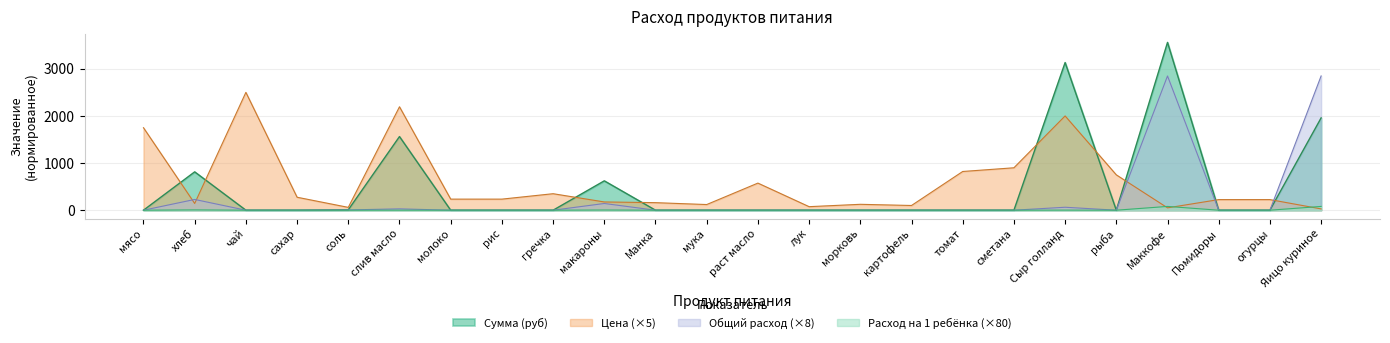

What is the label of the 23rd point from the right?

хлеб